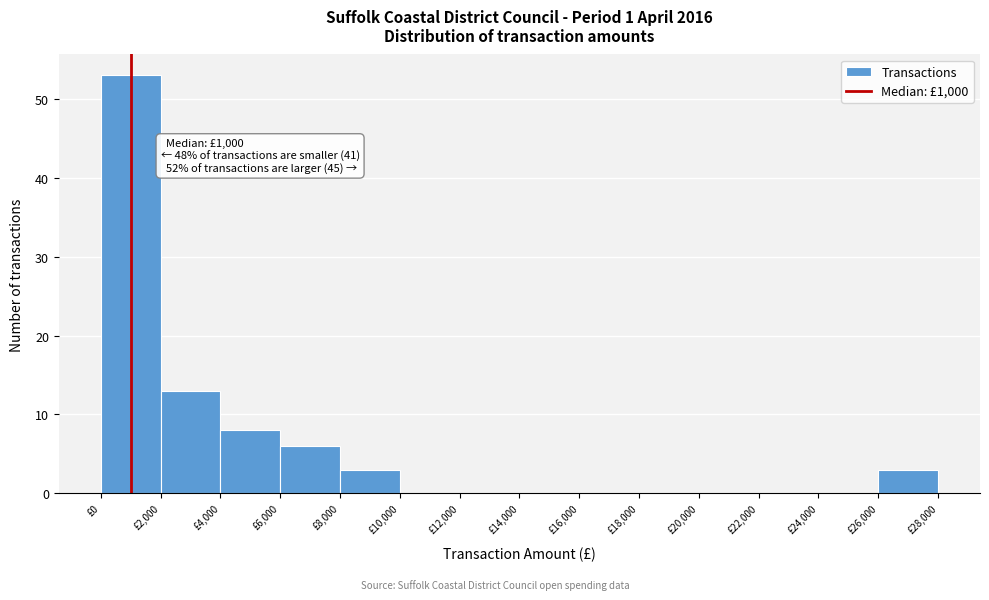

Over which range of the x-axis is the bar tallest?

0 to 2000